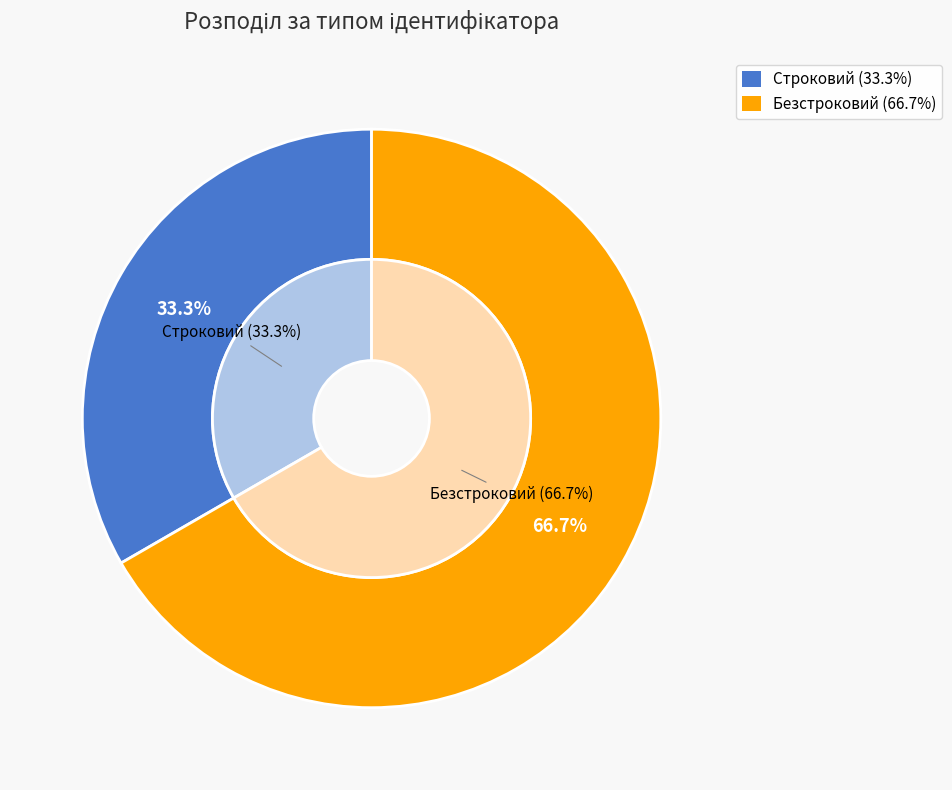

True or false: Безстроковий accounts for 79% of the total.

False